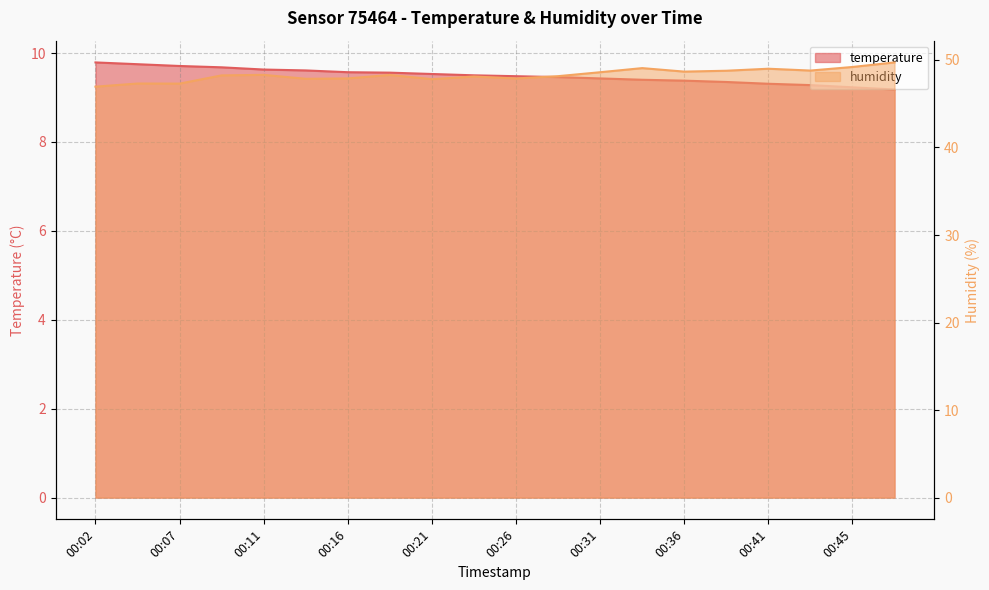

Does the chart display data point markers on the line(s)?

No